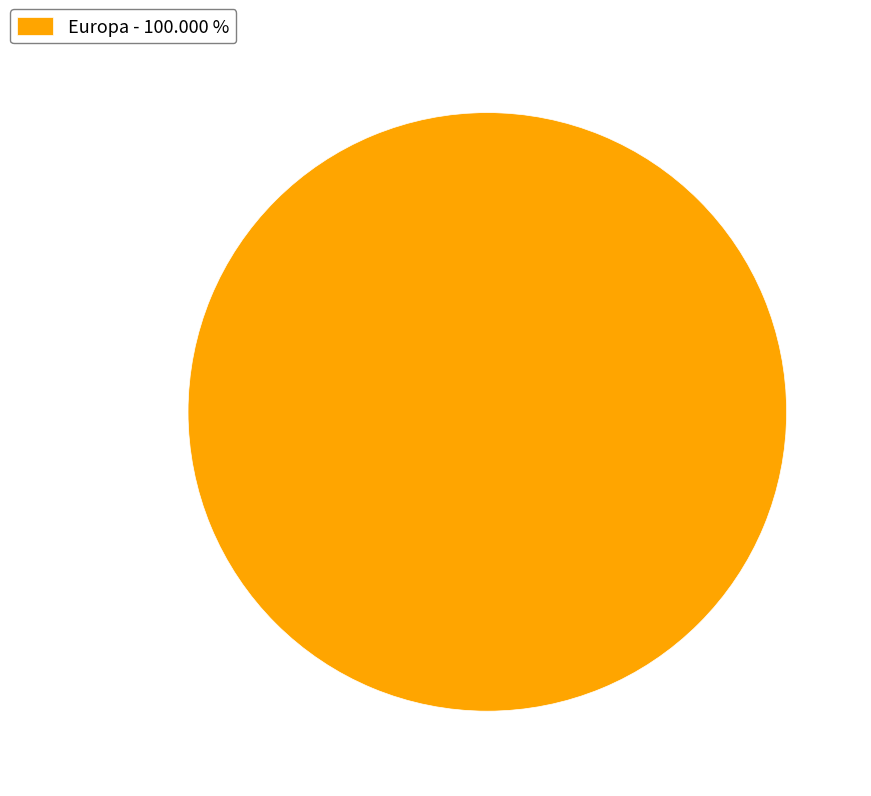

Rank the categories by value from highest to lowest.

Europa - 100.000 %